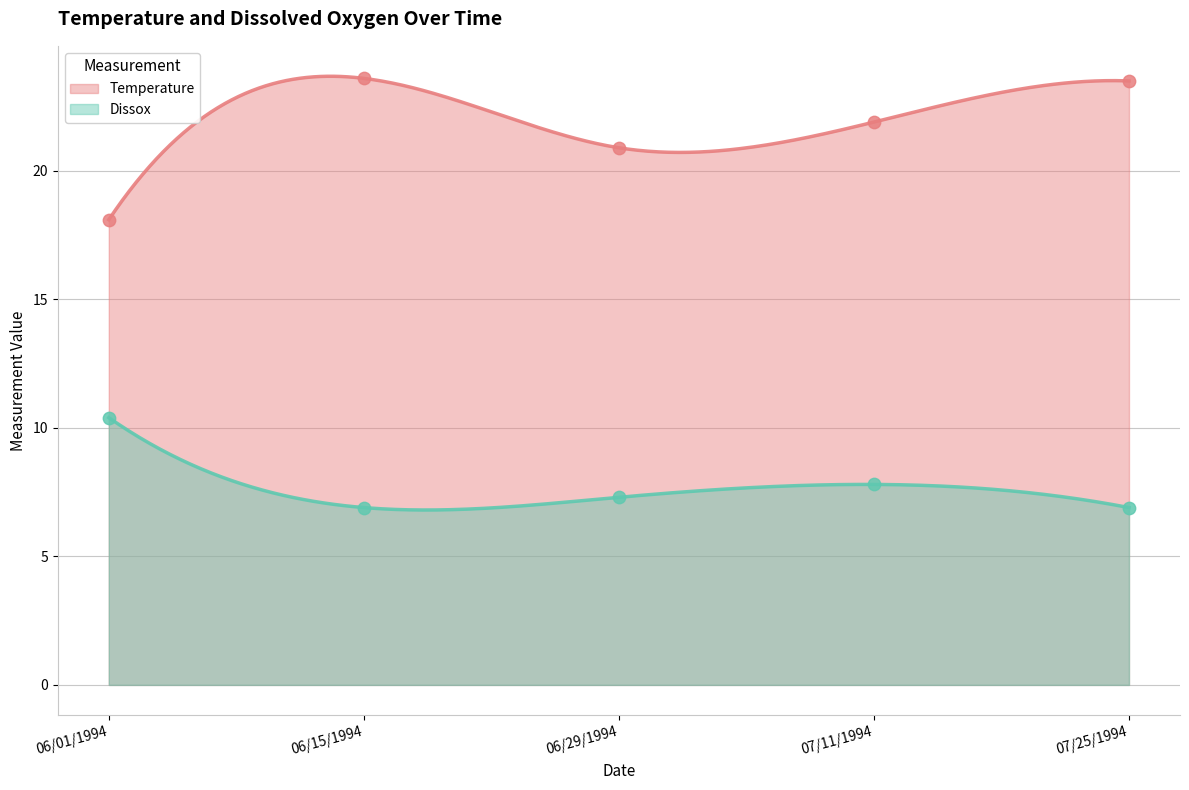

What is the total value across all series at 07/11/1994?

29.7